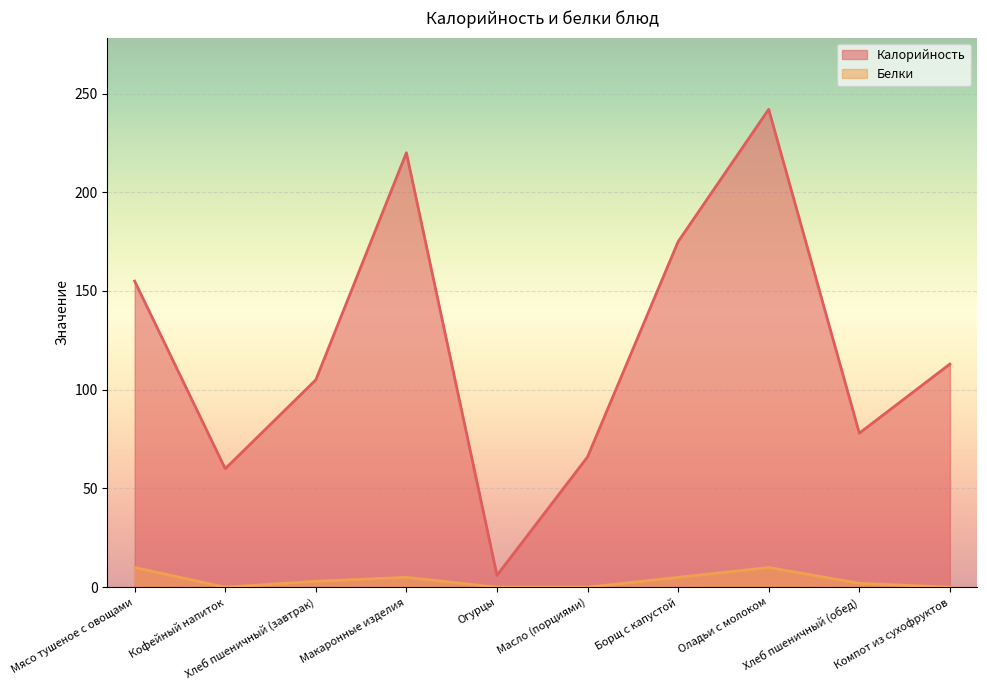

Reading left to right, transcribe all the data shown in this chart.

Калорийность: 155	60	105	220	6	66	175	242	78	113
Белки: 10	0	3	5	0	0	5	10	2	0